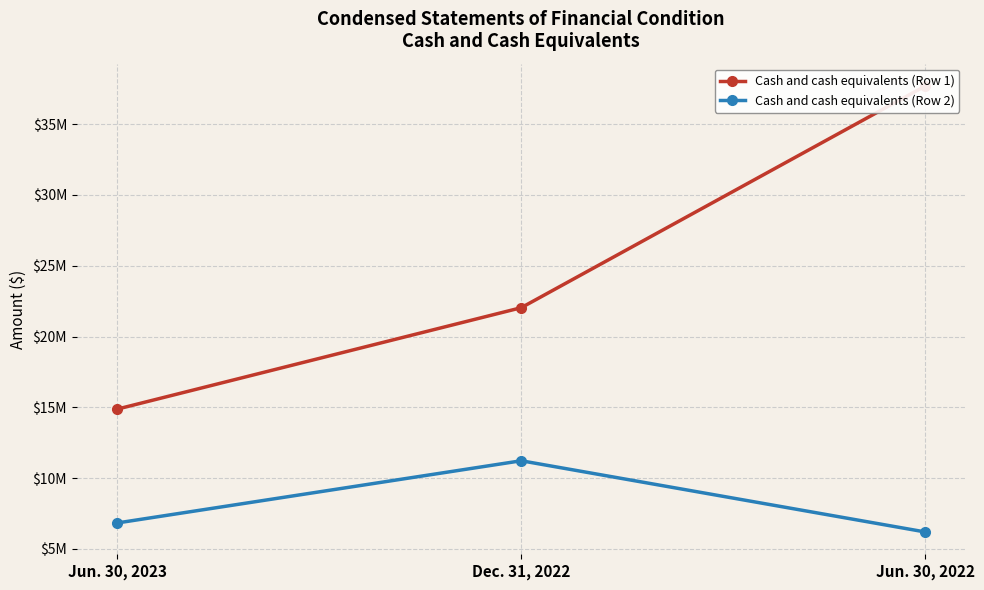

How many categories are shown in the chart?

3